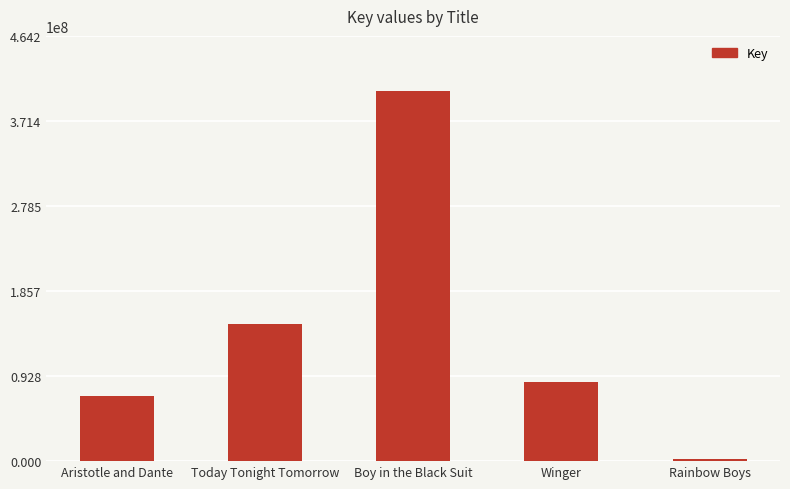

The chart shows a value of 47218855 at Aristotle and Dante. True or false?

False